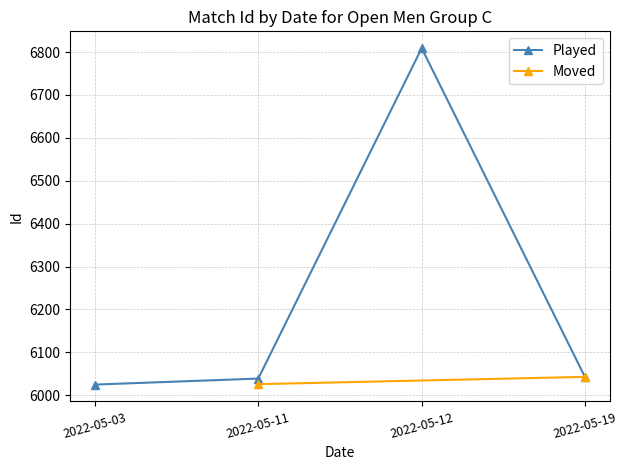

What is the value of the 1st point from the left?

6025